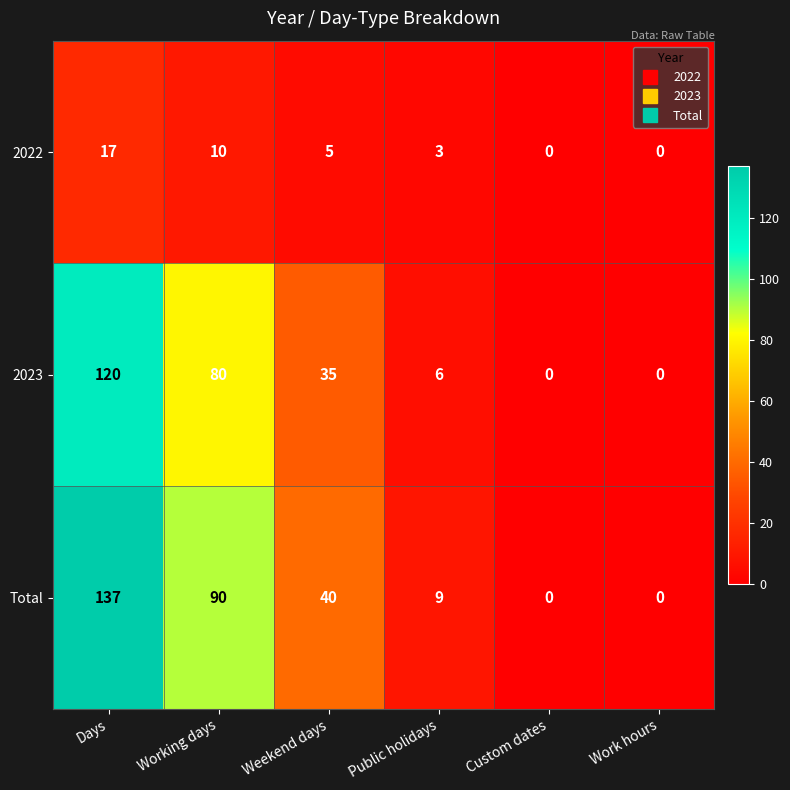

At how many categories does at least one series exceed 34?

3